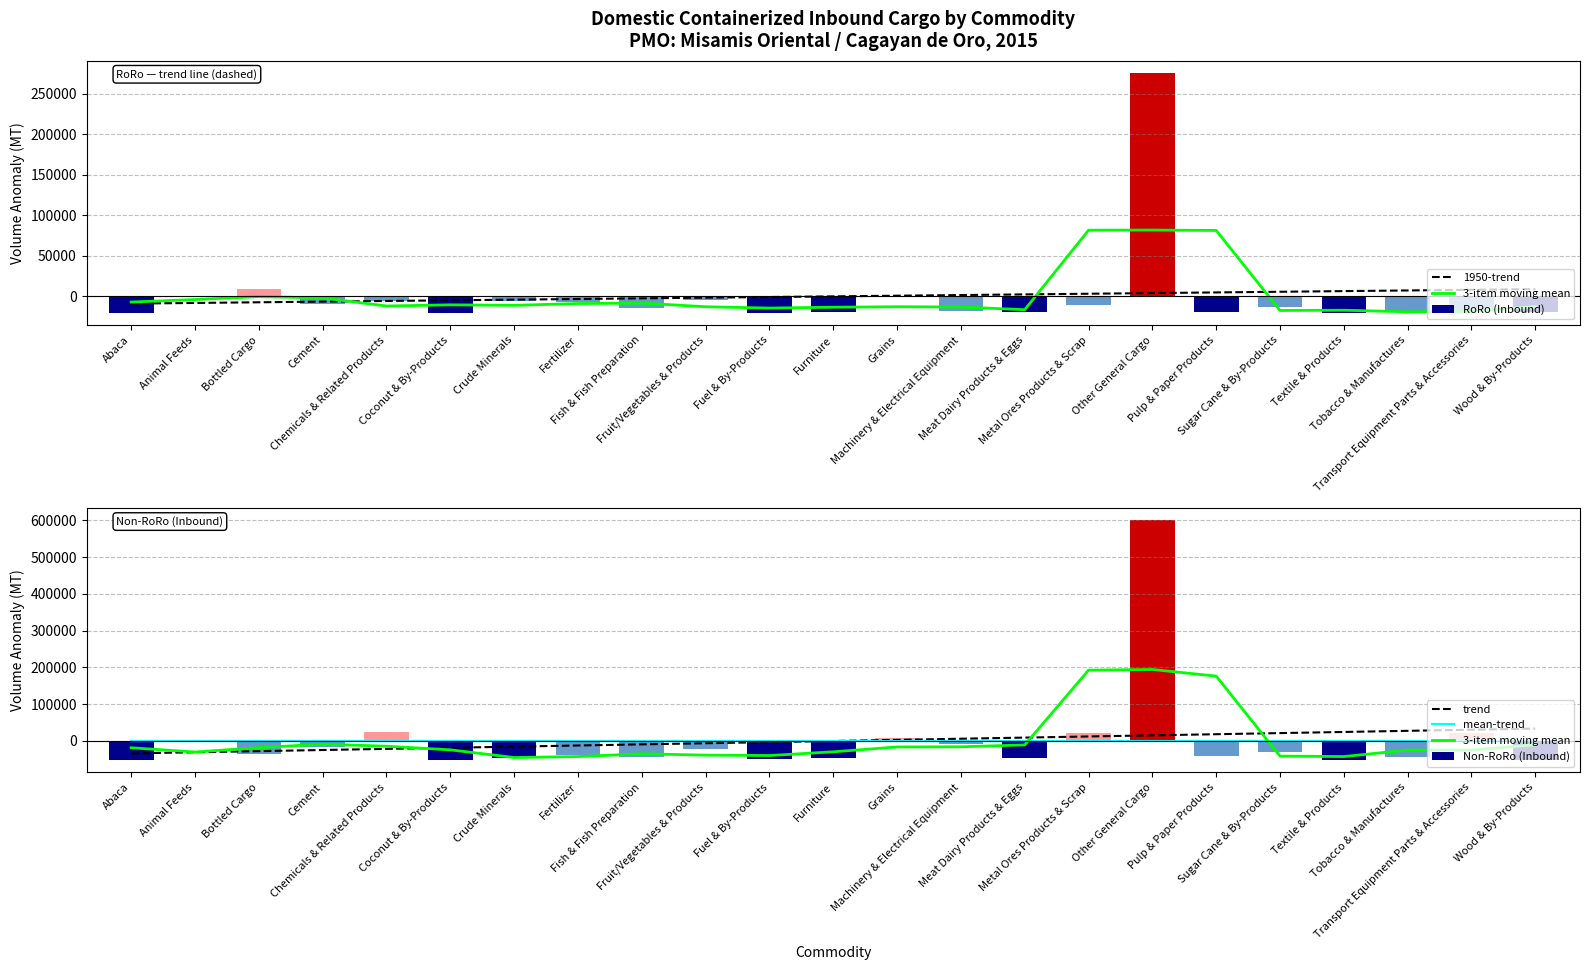

True or false: 1950-trend has a value of -9968.0 at Chemicals & Related Products.

False